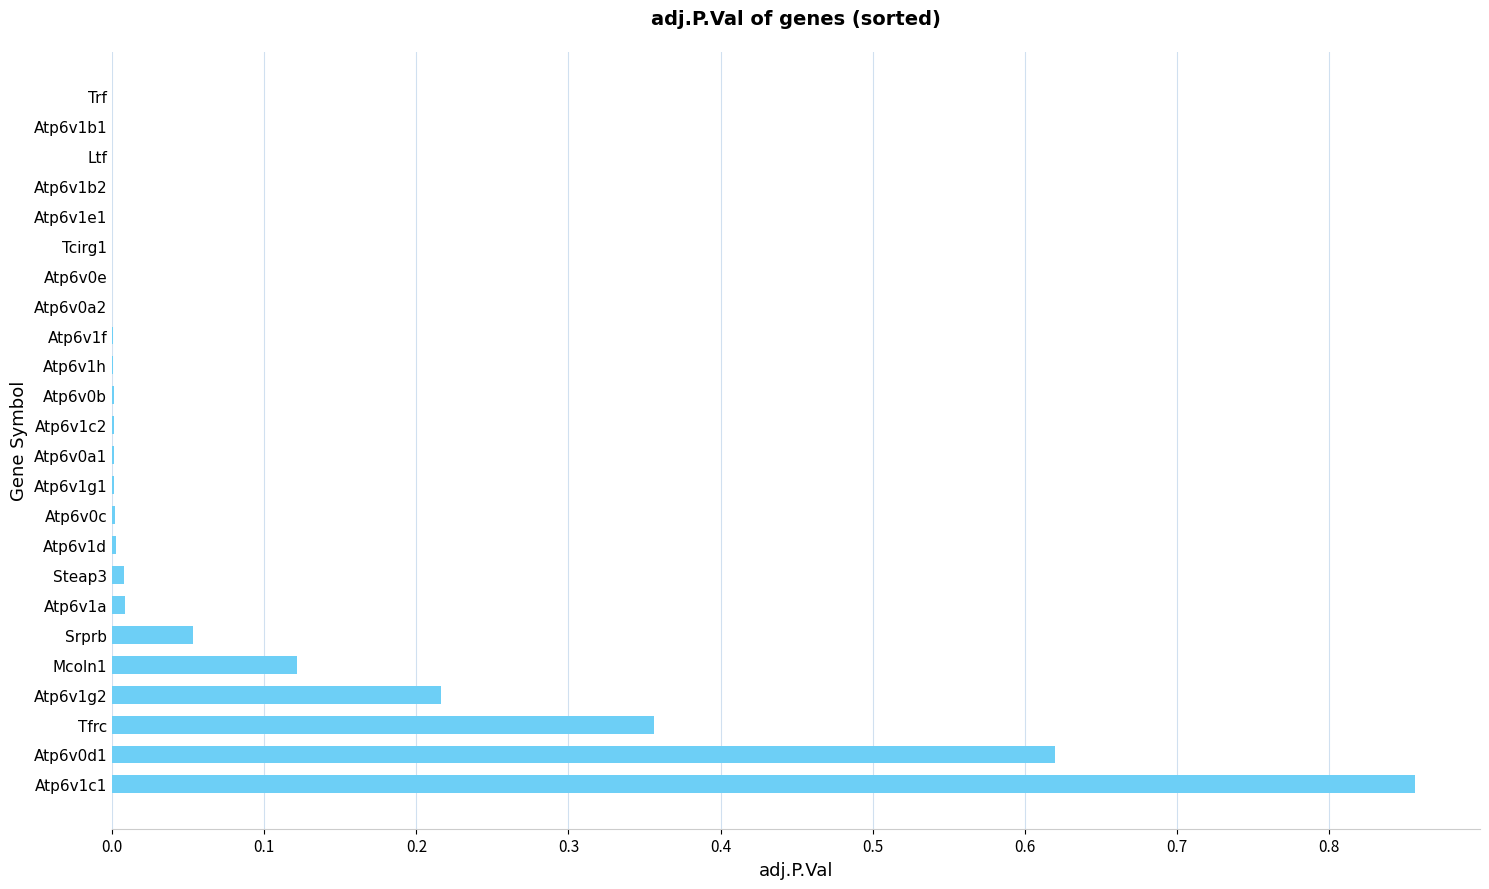

Which category has the highest value across all series?

Atp6v1c1